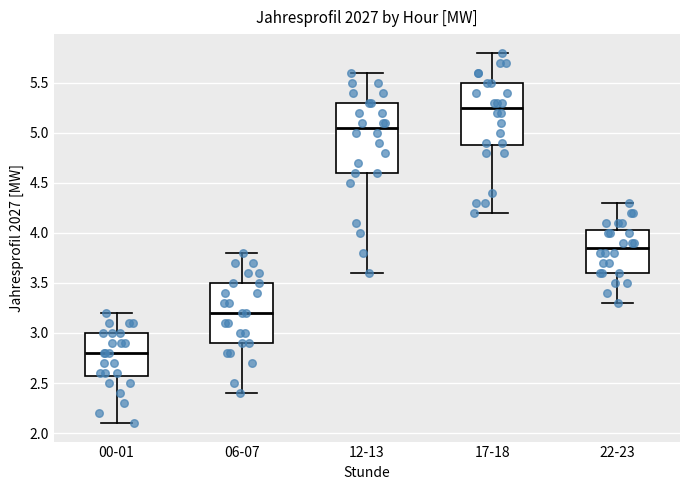

Where does the upper whisker of the box for 17-18 end on the y-axis? The values are not printed on the chart, so give them approximately, as read against the axis.

5.80